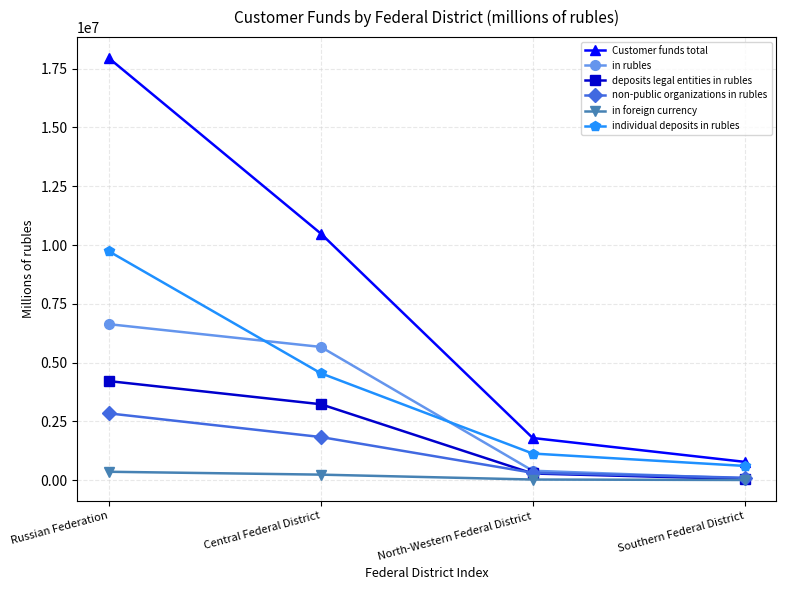

What is the value of the in rubles point at the 1st from the left?

6633153